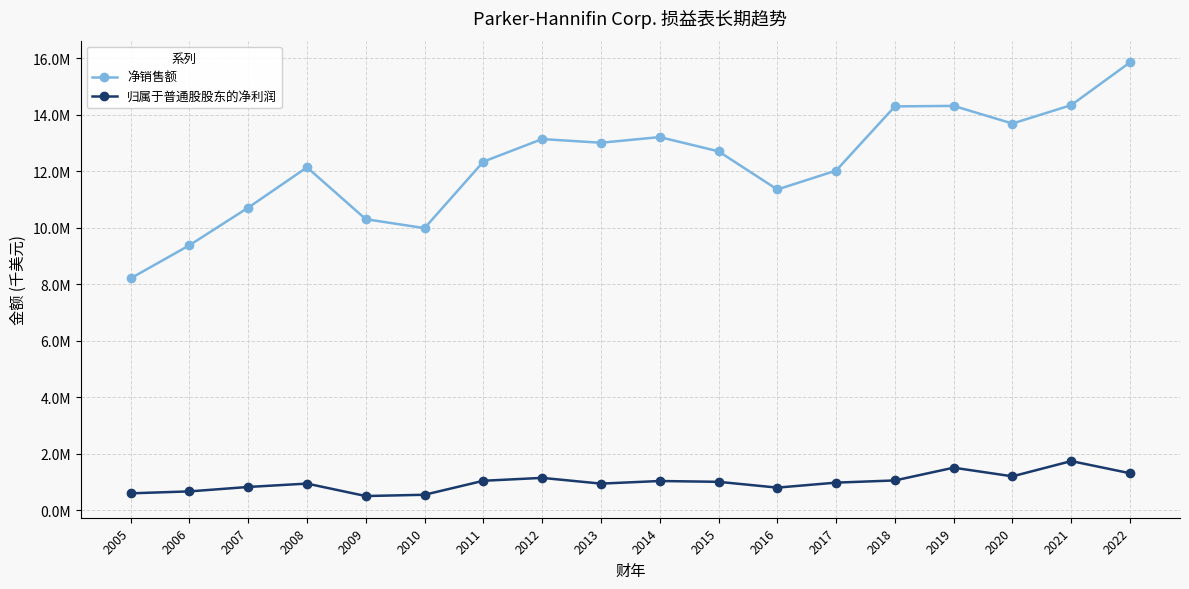

At which category does 净销售额 reach its first local peak?

2008